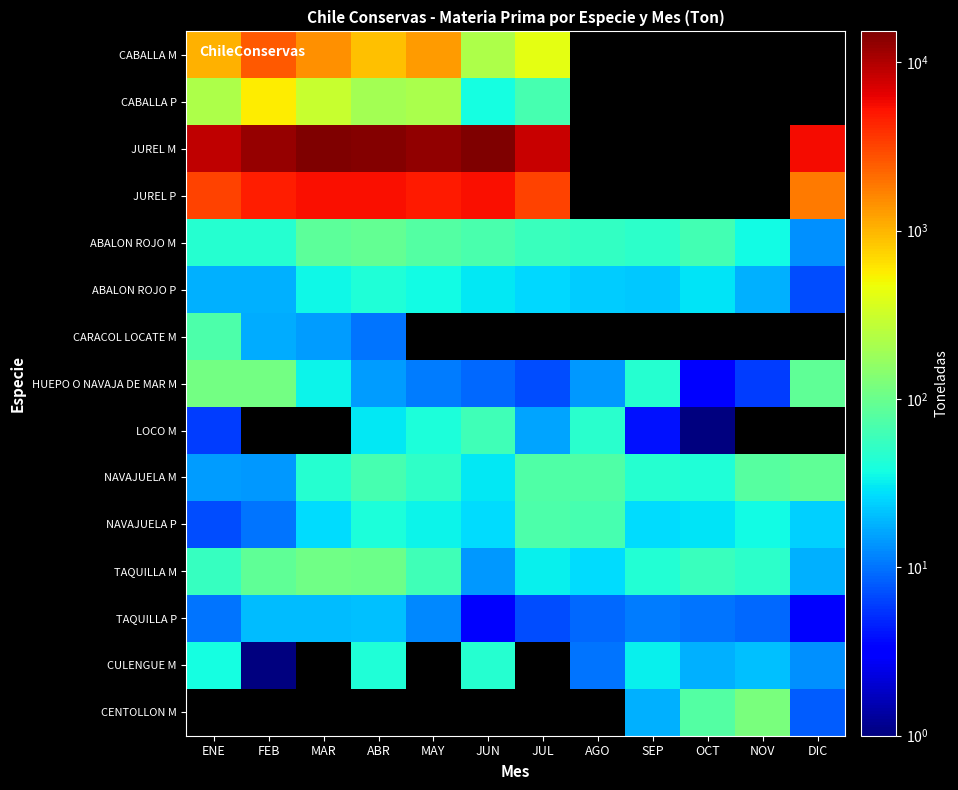

Is the value of NAVAJUELA P at JUN greater than the value of TAQUILLA P at ENE?

Yes